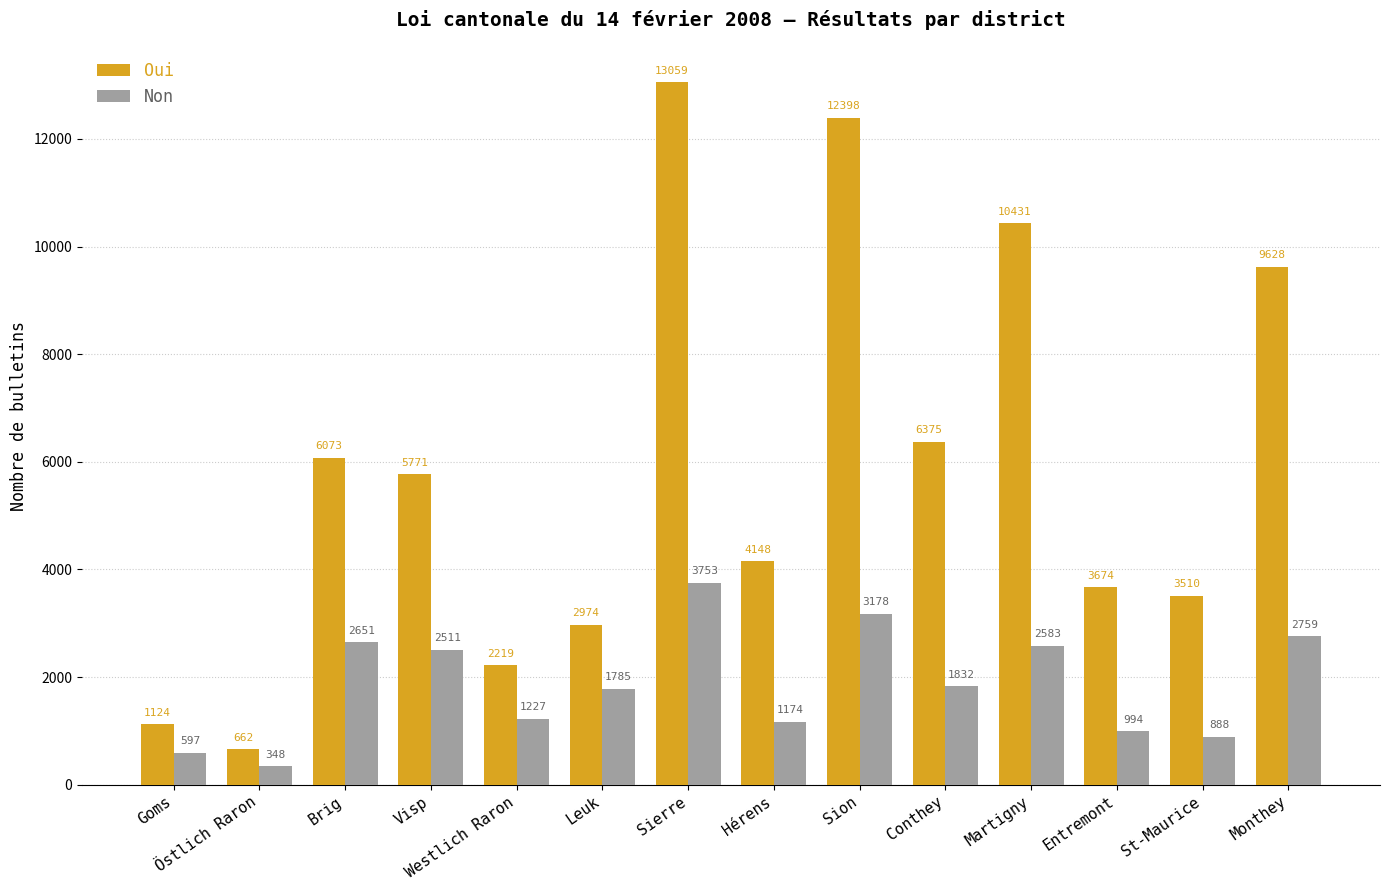

Reading left to right, transcribe all the data shown in this chart.

Oui: 1124	662	6073	5771	2219	2974	13059	4148	12398	6375	10431	3674	3510	9628
Non: 597	348	2651	2511	1227	1785	3753	1174	3178	1832	2583	994	888	2759